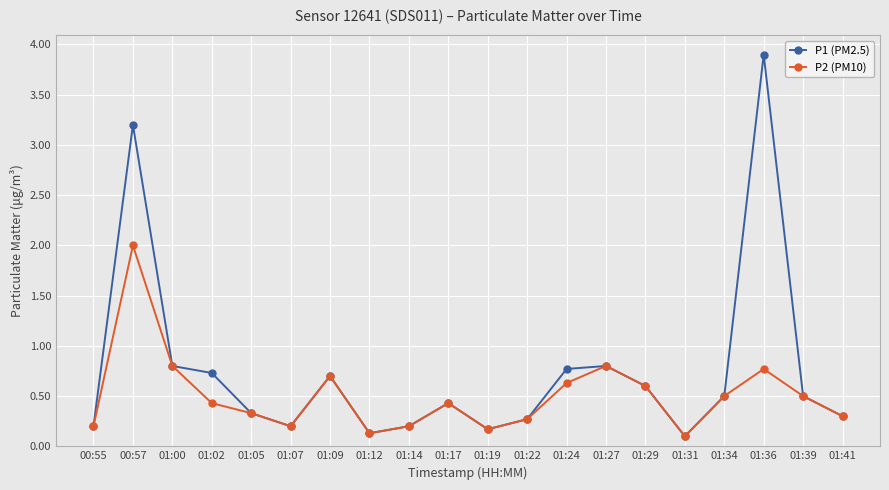

What is the difference between the maximum and minimum values in the P1 (PM2.5) series?

3.8